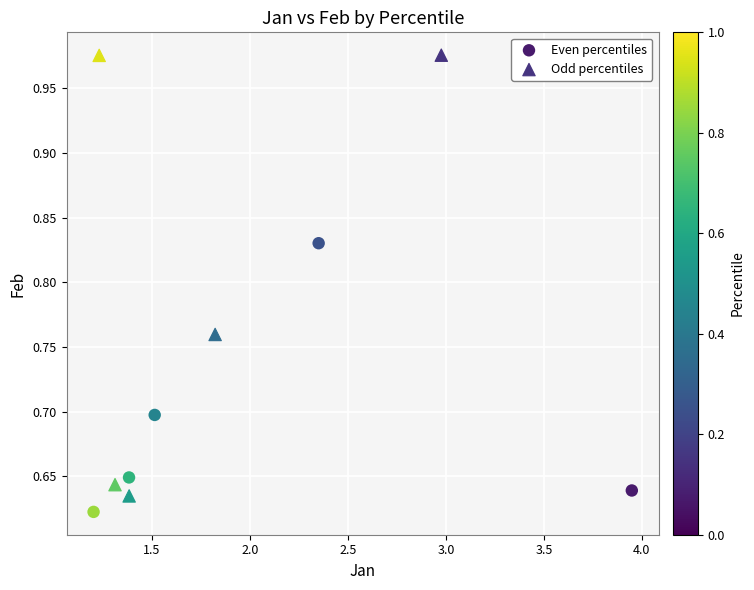

Which series contains the highest Y value?

Odd percentiles